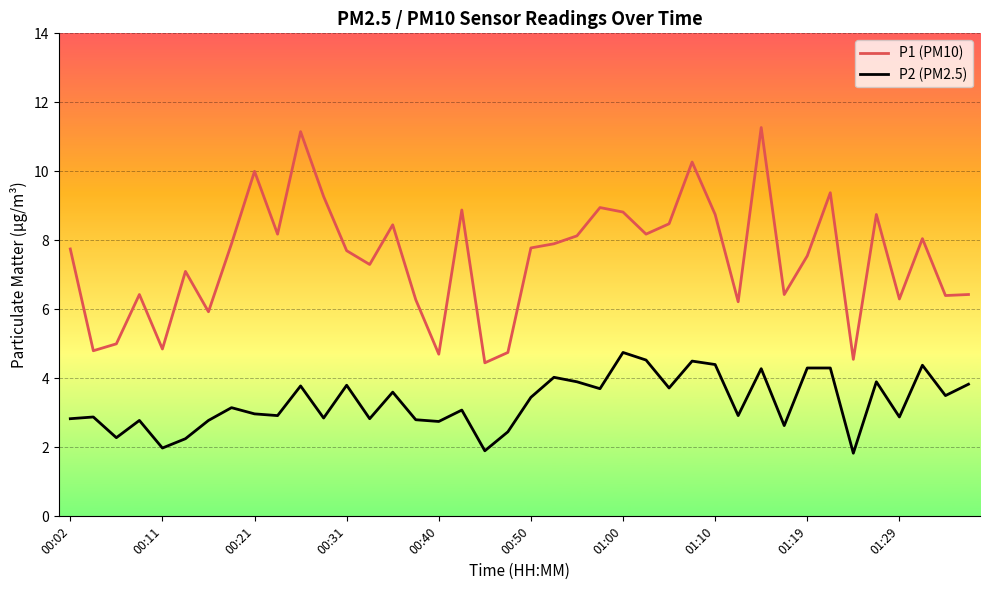

Which series has the largest range (max minus min)?

P1 (PM10)